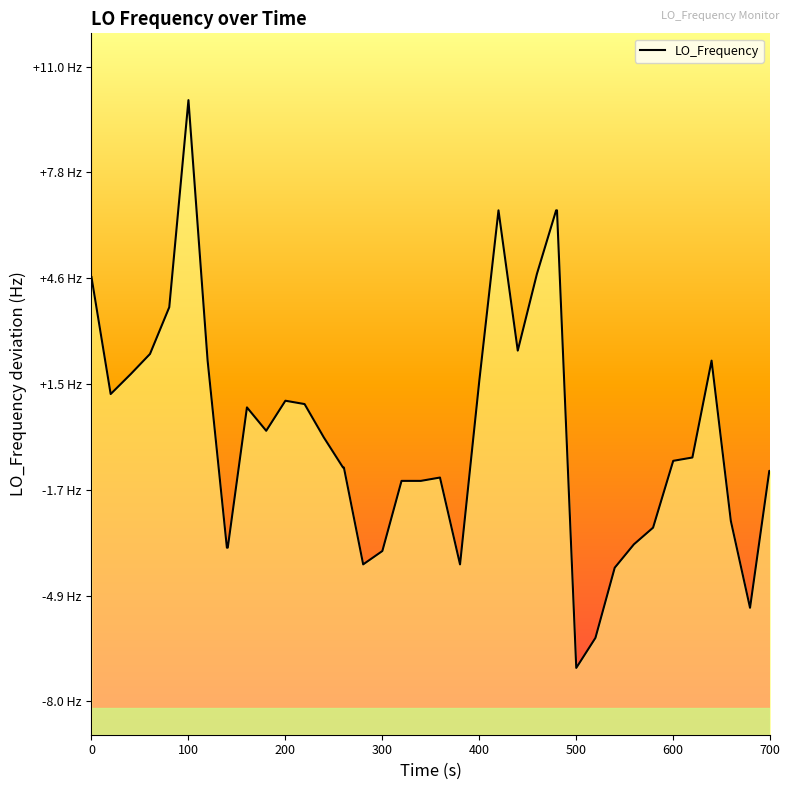

Does the chart display data point markers on the line(s)?

No